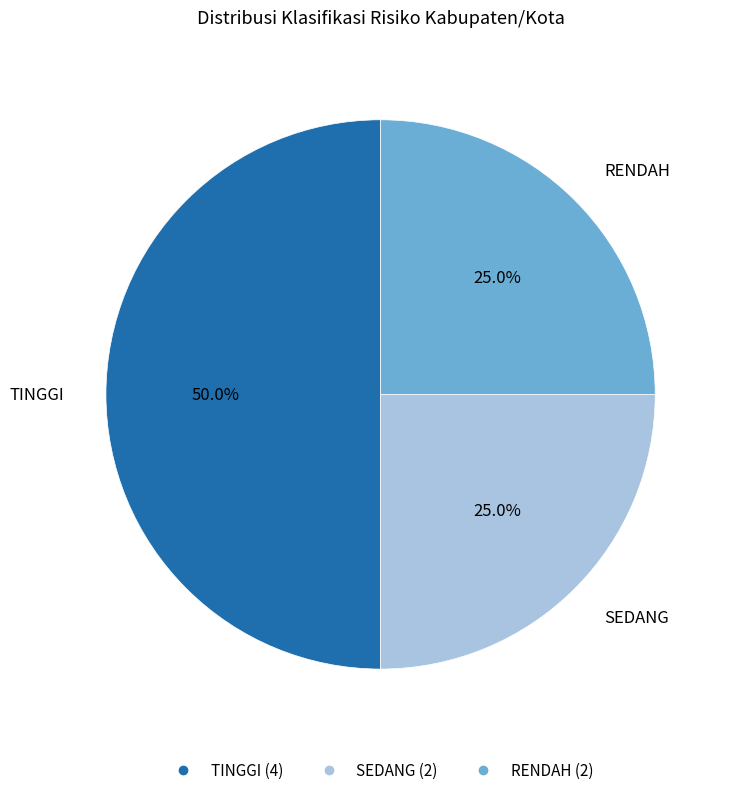

The SEDANG slice represents 37% of the pie. True or false?

False